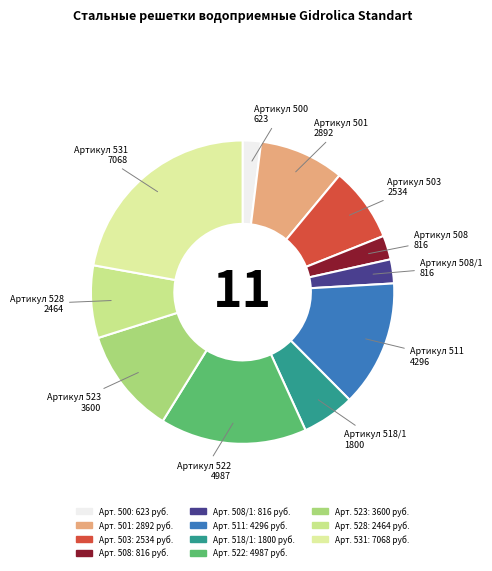

How many segments does this pie chart have?

11